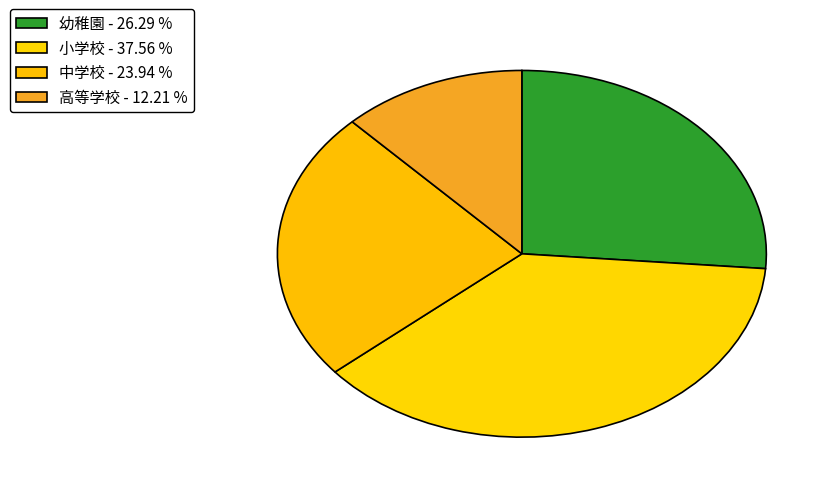

Count the number of slices in the pie.

4